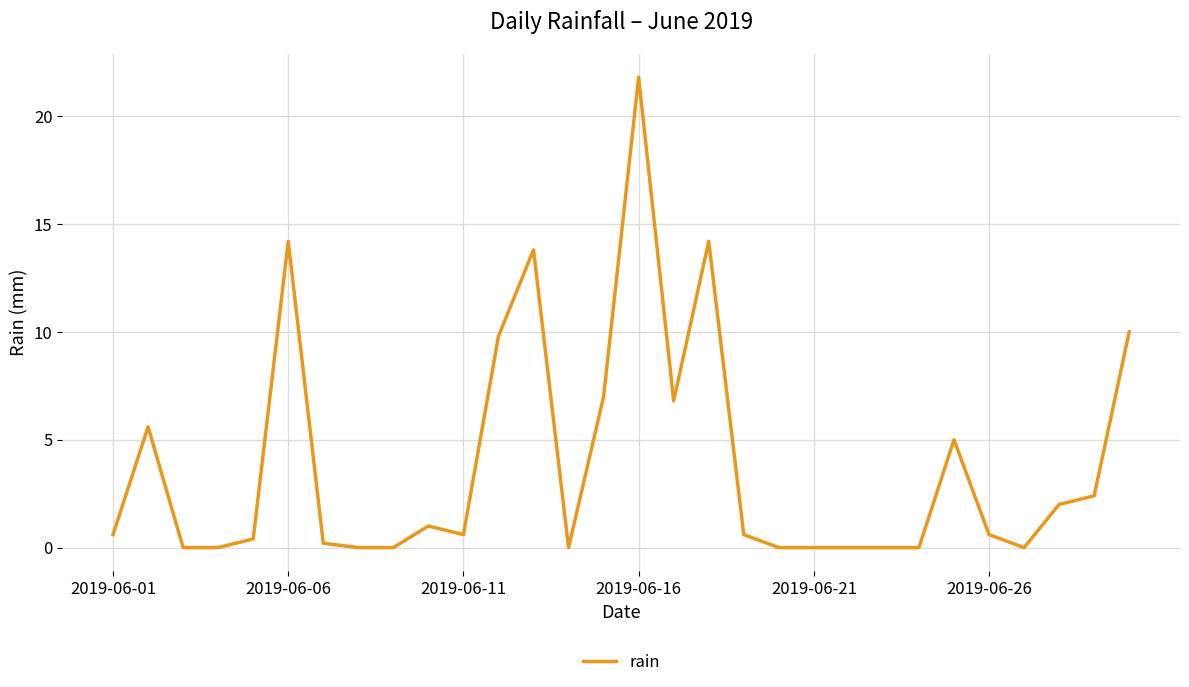

What is the greatest value displayed?

21.8